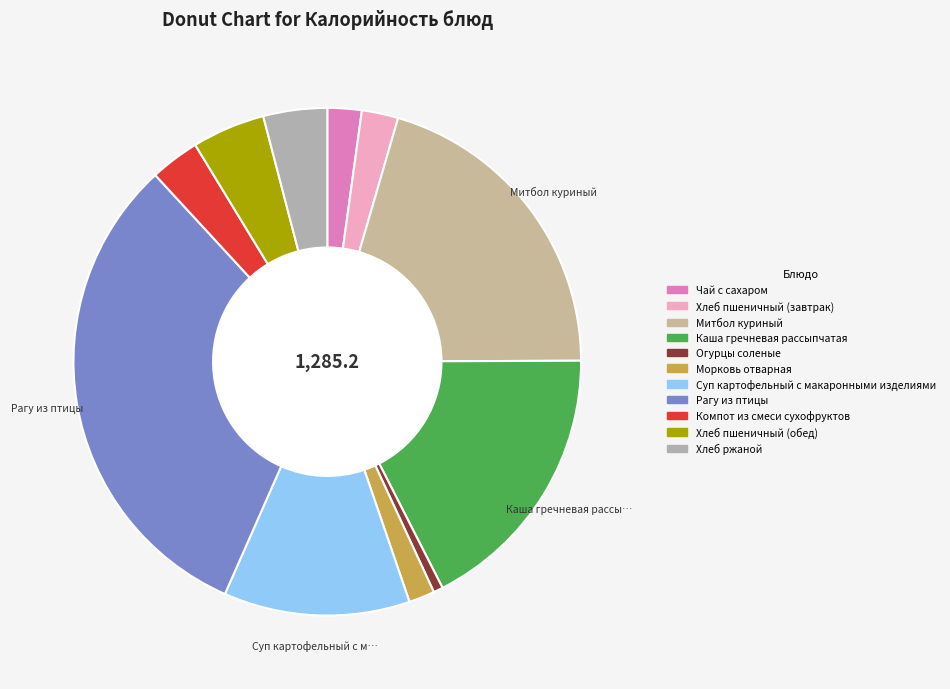

Which slice is the largest?

Рагу из птицы